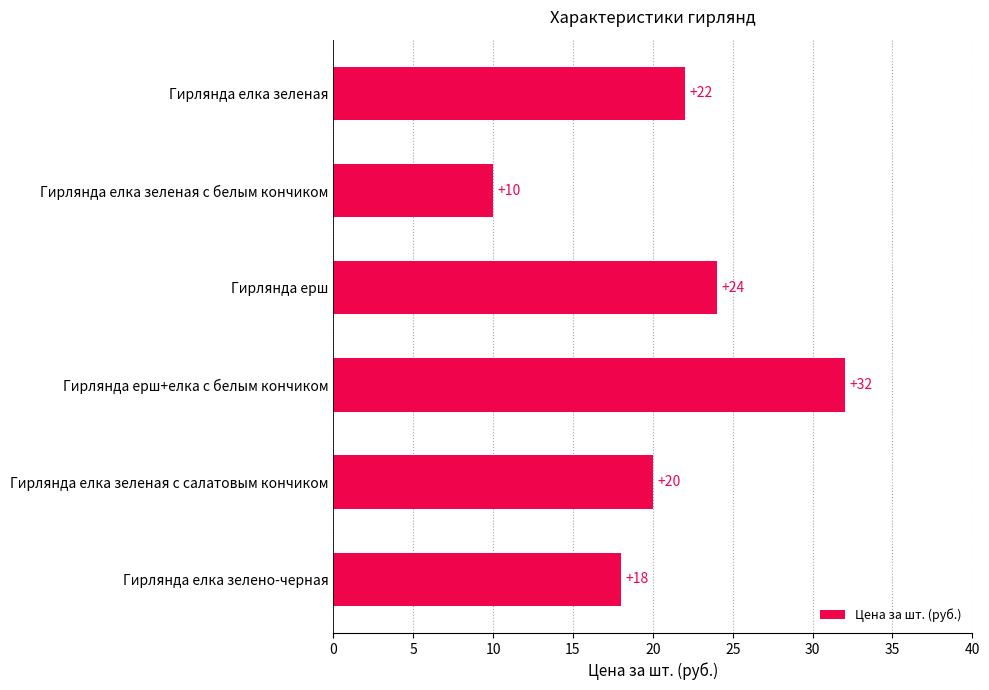

Reading top to bottom, list all the values displayed in this chart.

22	10	24	32	20	18